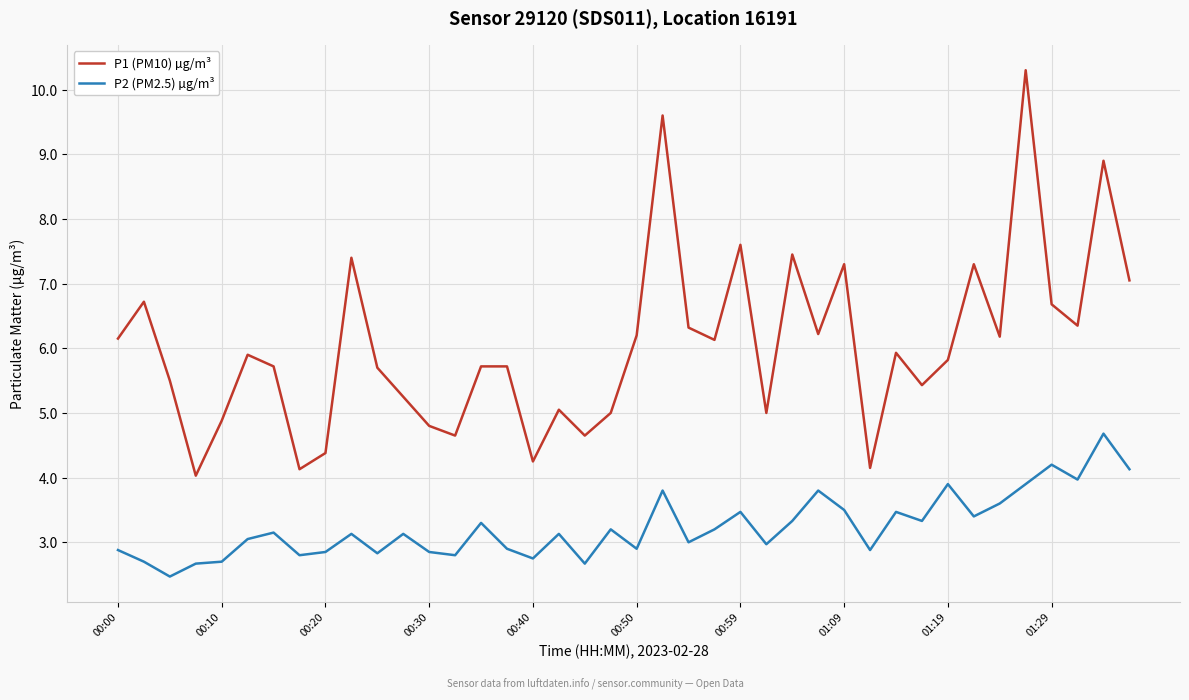

Which series has the largest total across all categories?

P1 (PM10) µg/m³